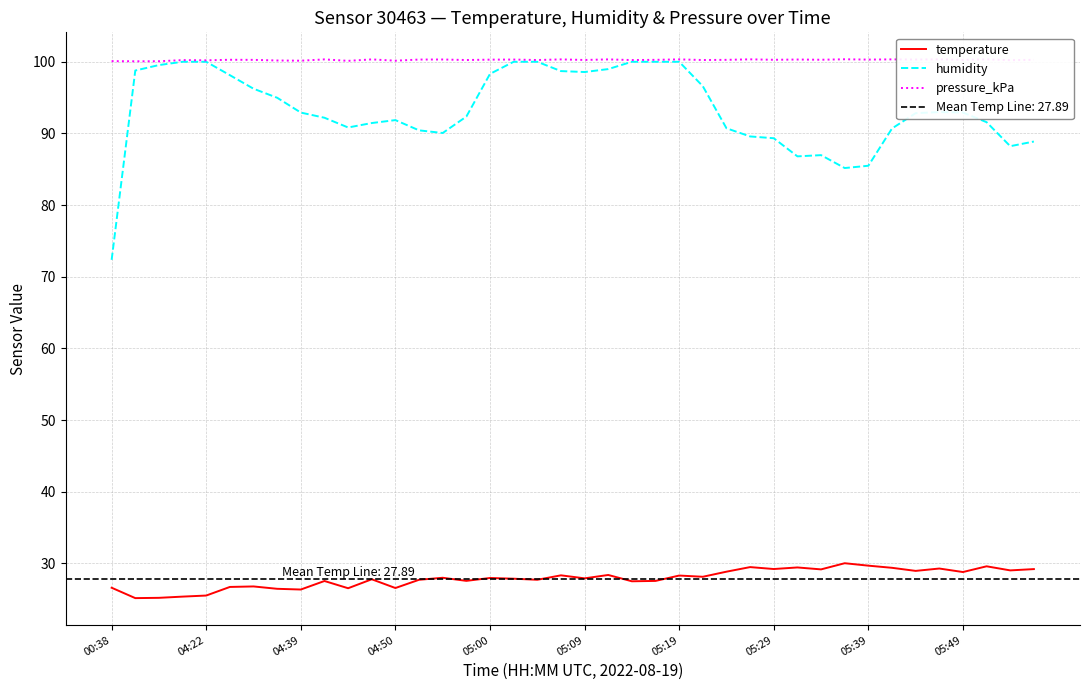

What is the highest value of the pressure_kPa series?

100.3